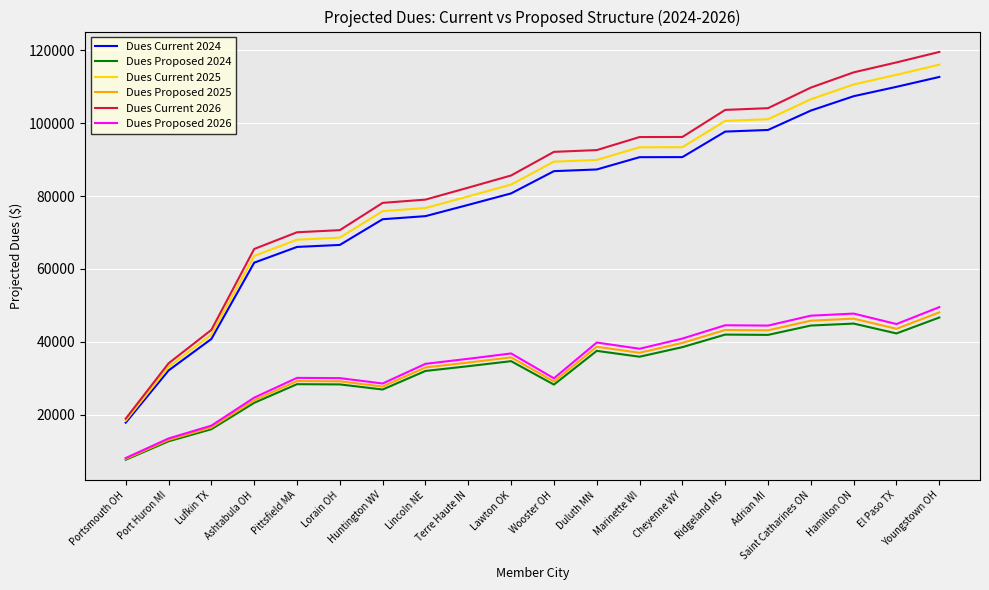

Is this an area chart (filled region under the line)?

No